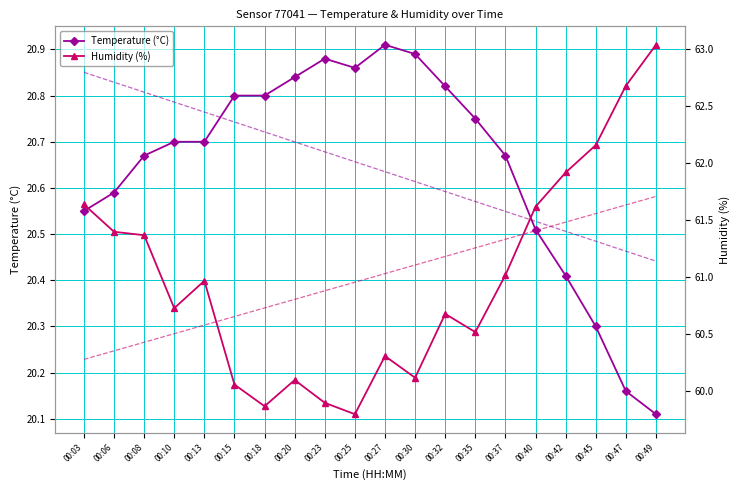

At which label does Humidity (%) reach its peak?

00:49